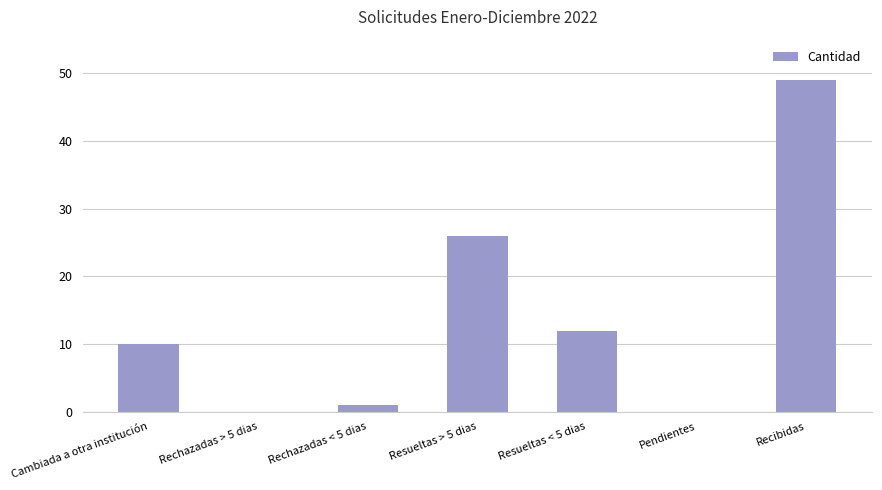

The chart shows a value of 86 at Recibidas. True or false?

False